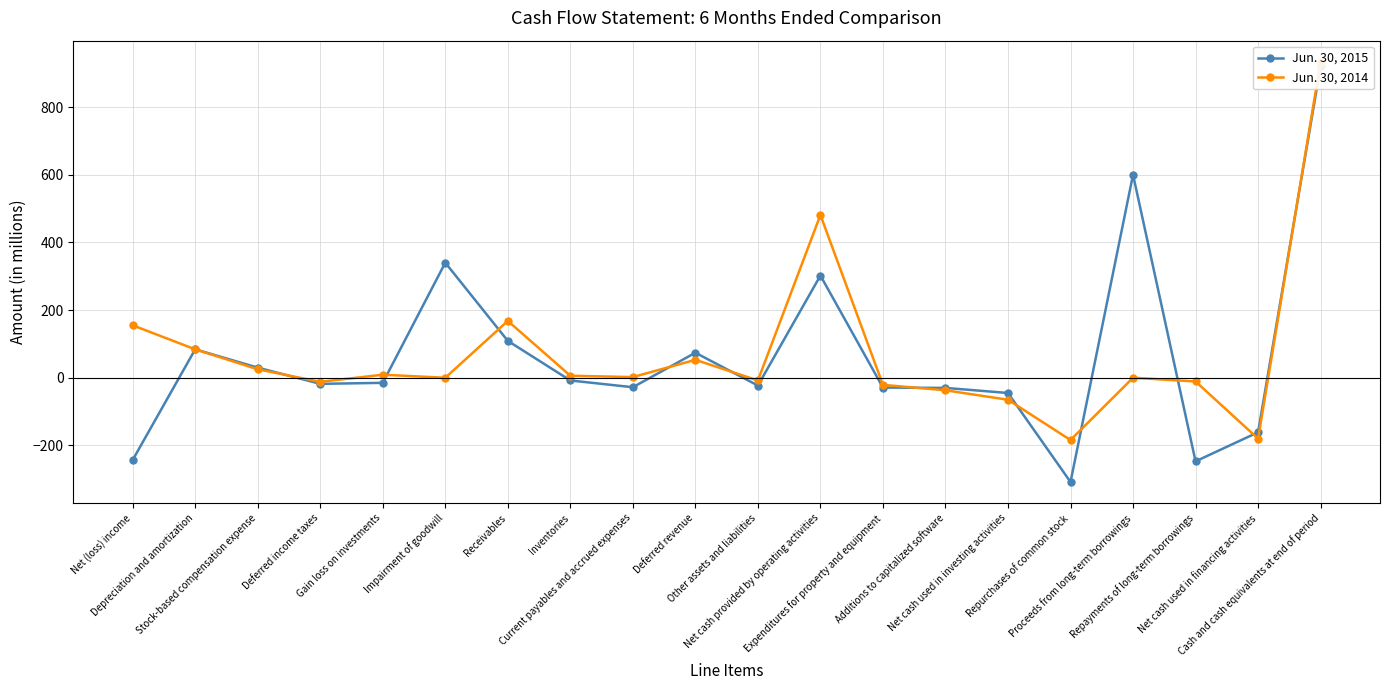

What position from the right is Expenditures for property and equipment?

8